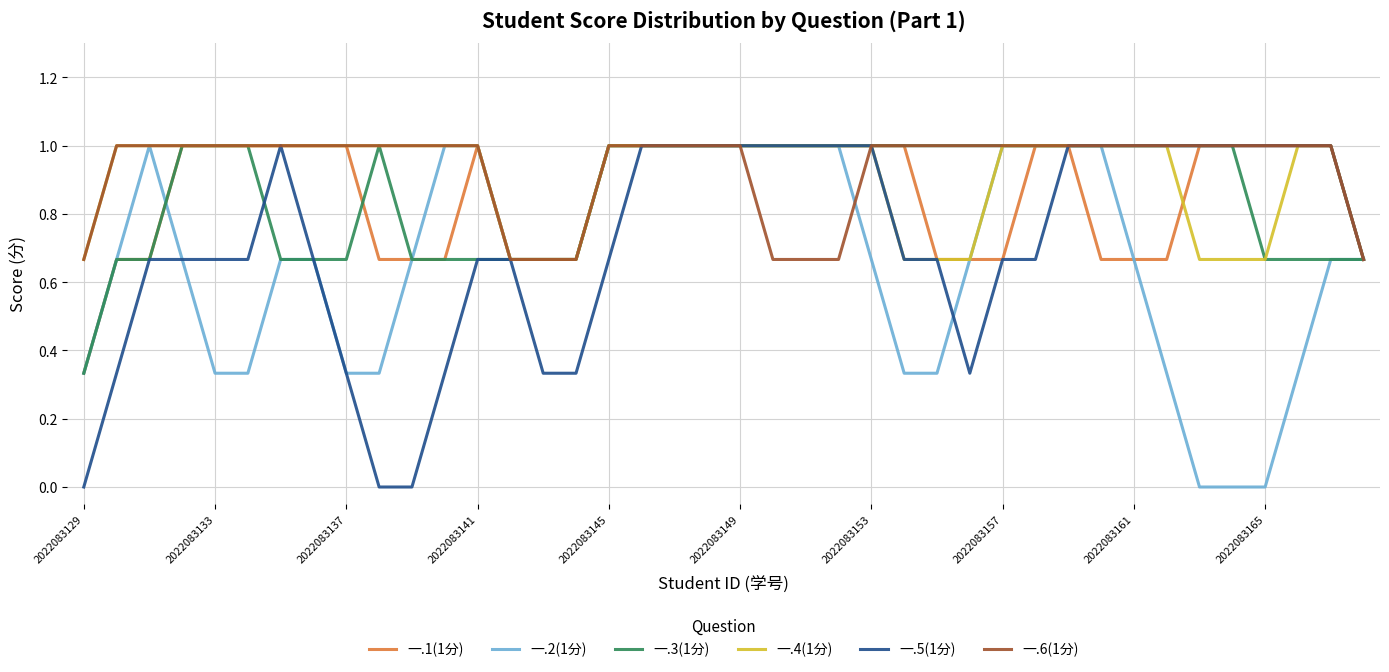

Does the chart display data point markers on the line(s)?

No